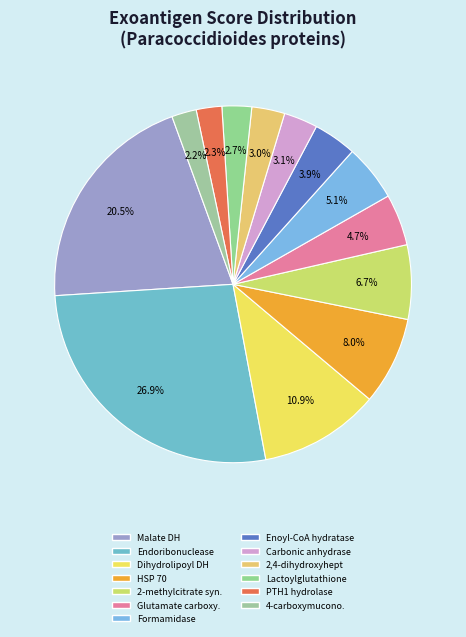

Count the number of slices in the pie.

13